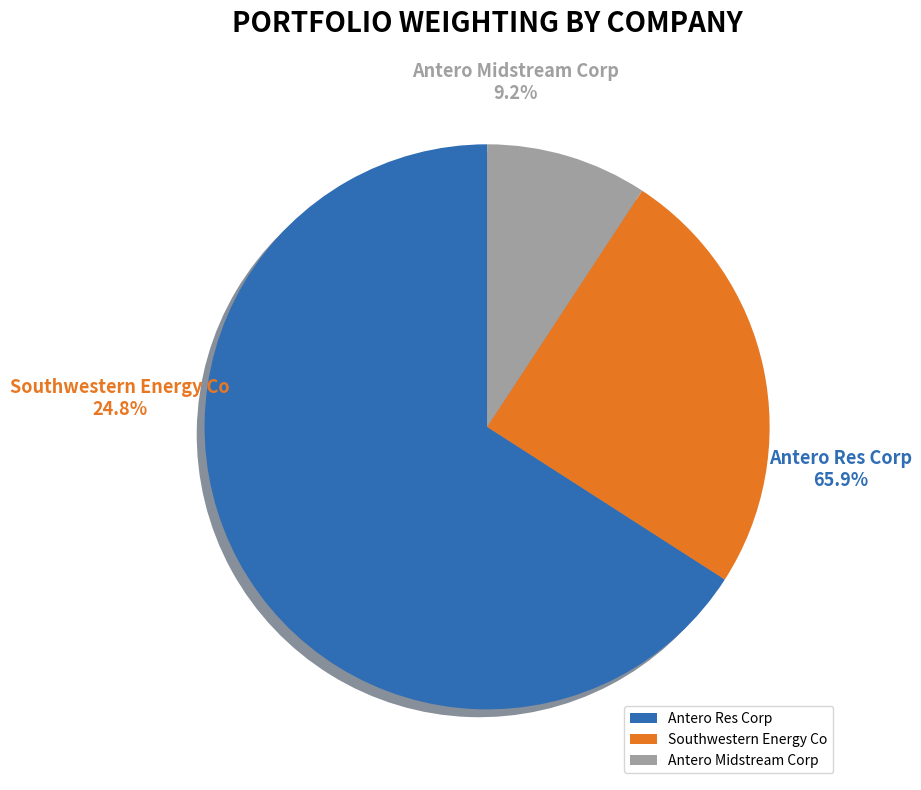

To the nearest percent, what is the average slice percentage?

33%